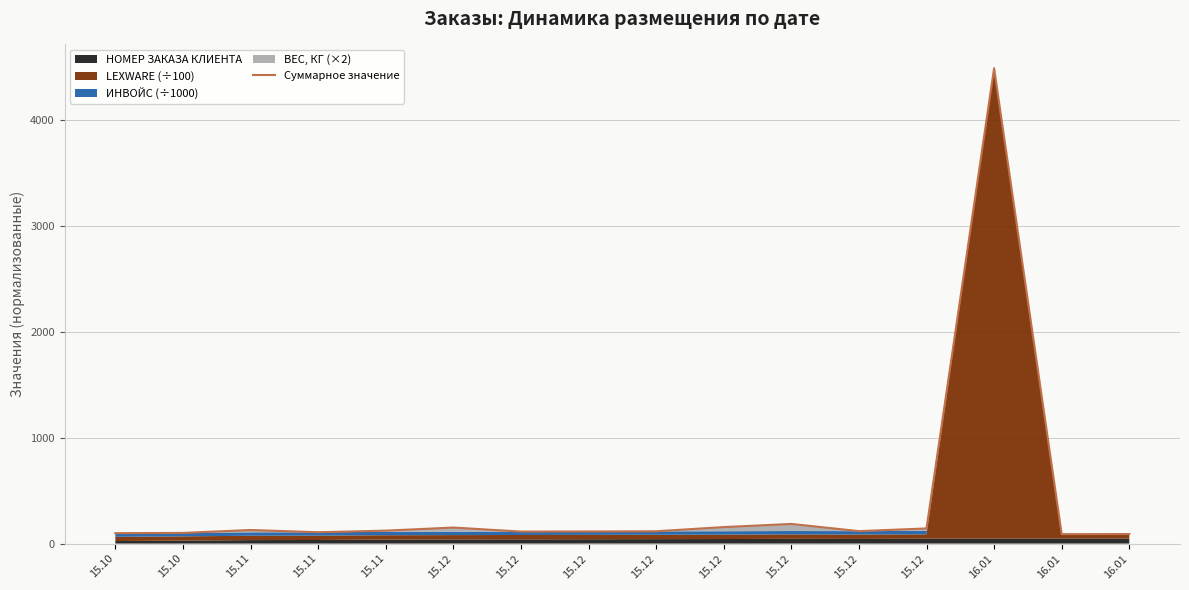

The chart shows a value of 22.7 at 16.01. True or false?

False